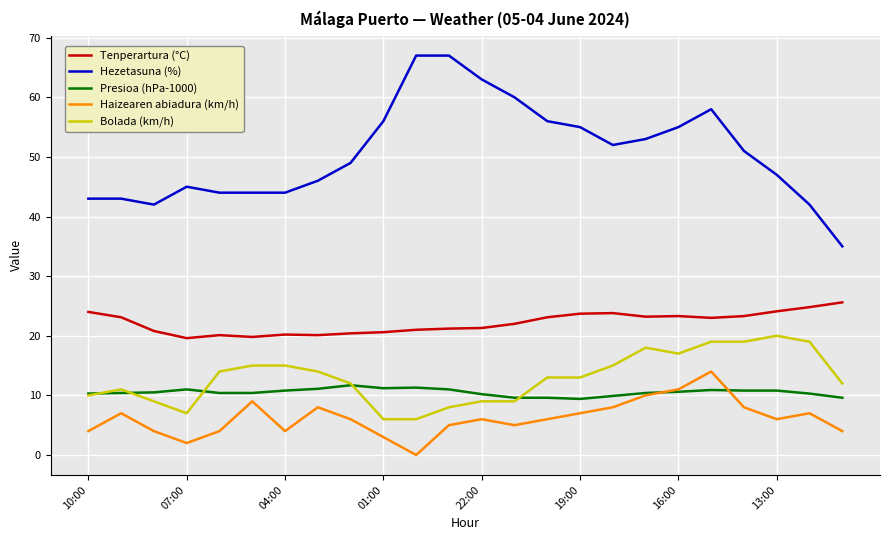

True or false: Presioa (hPa-1000) and Hezetasuna (%) intersect in this chart.

False